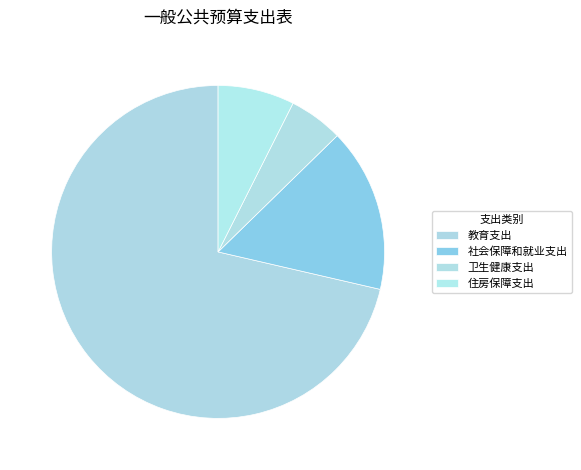

Rank the categories by value from lowest to highest.

卫生健康支出, 住房保障支出, 社会保障和就业支出, 教育支出